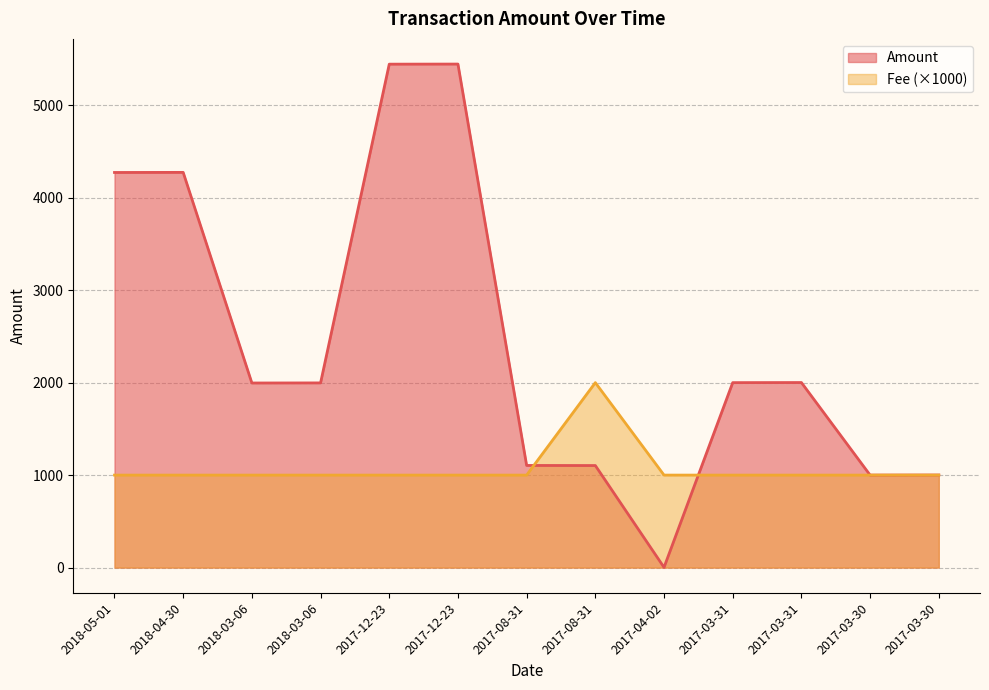

How many values in the Amount series exceed 1997?

7